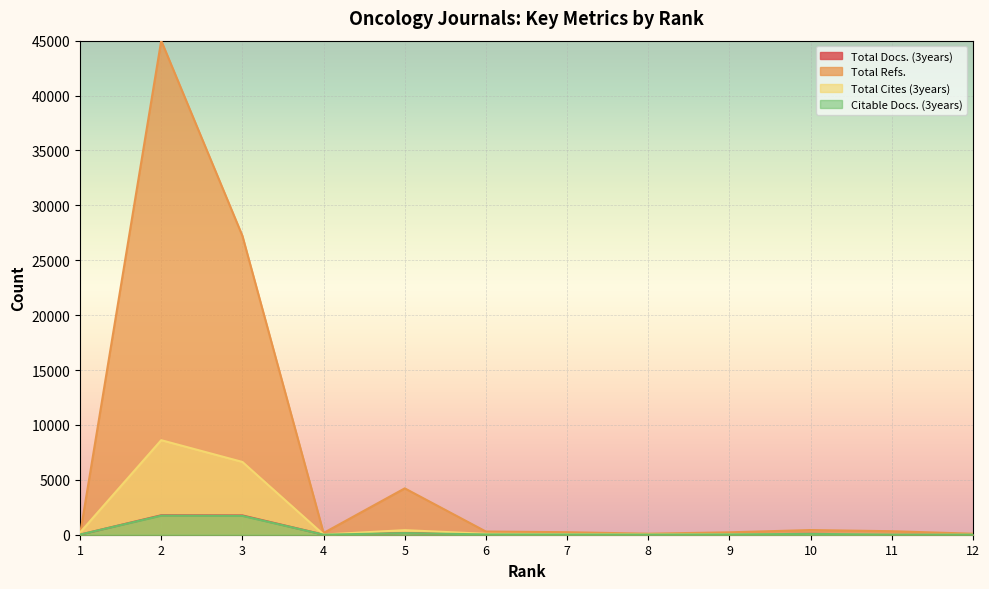

What is the value of the Total Refs. point at the 8th from the left?

93.5